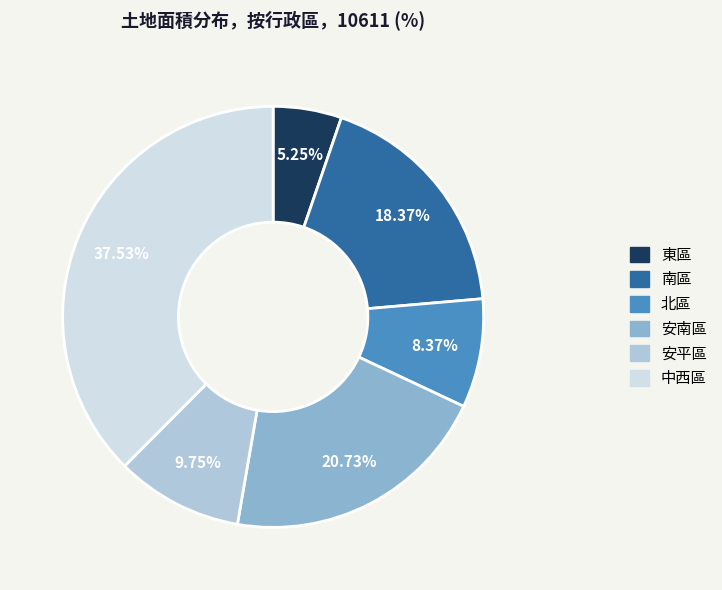

To the nearest percent, what portion does 南區 represent?

18%